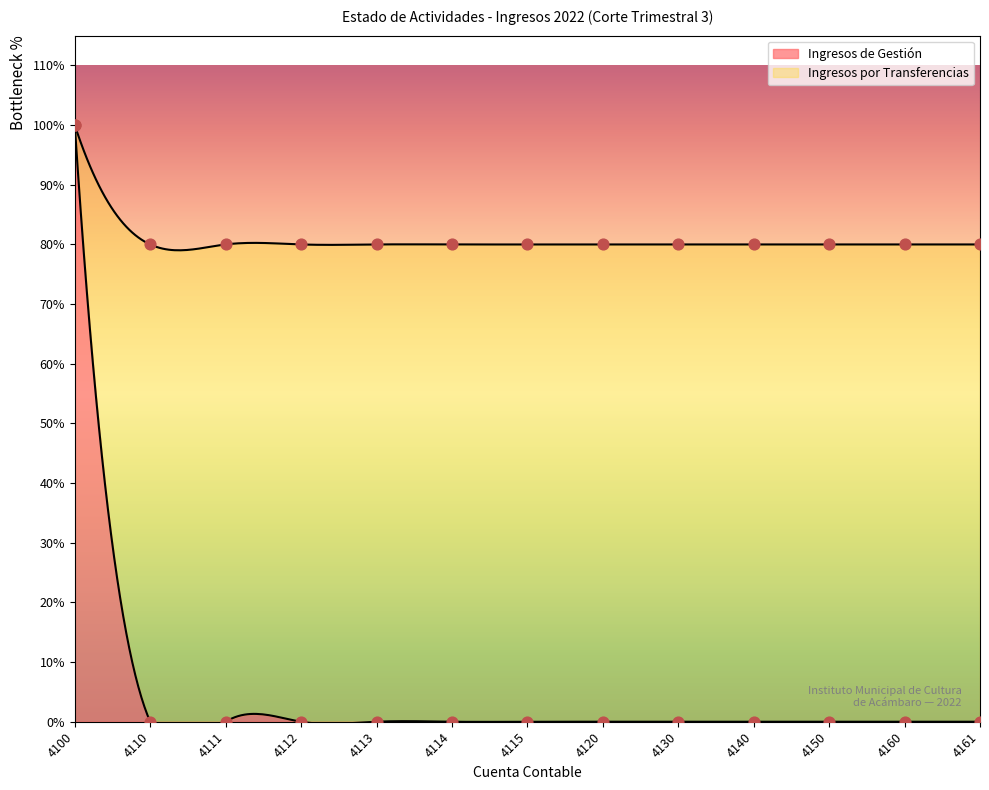

Which series has the largest Y range (max minus min)?

Ingresos de Gestión